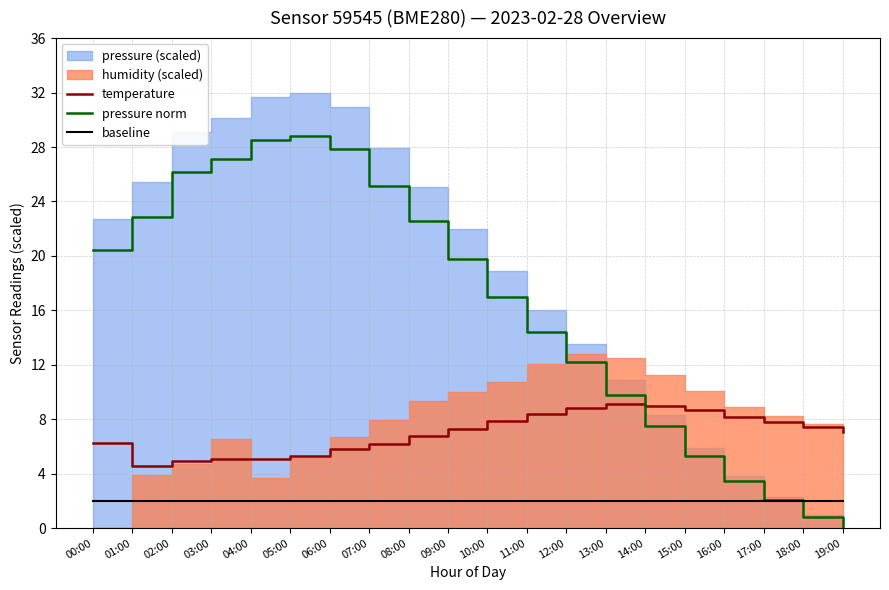

What is the highest value of the baseline series?

2.0